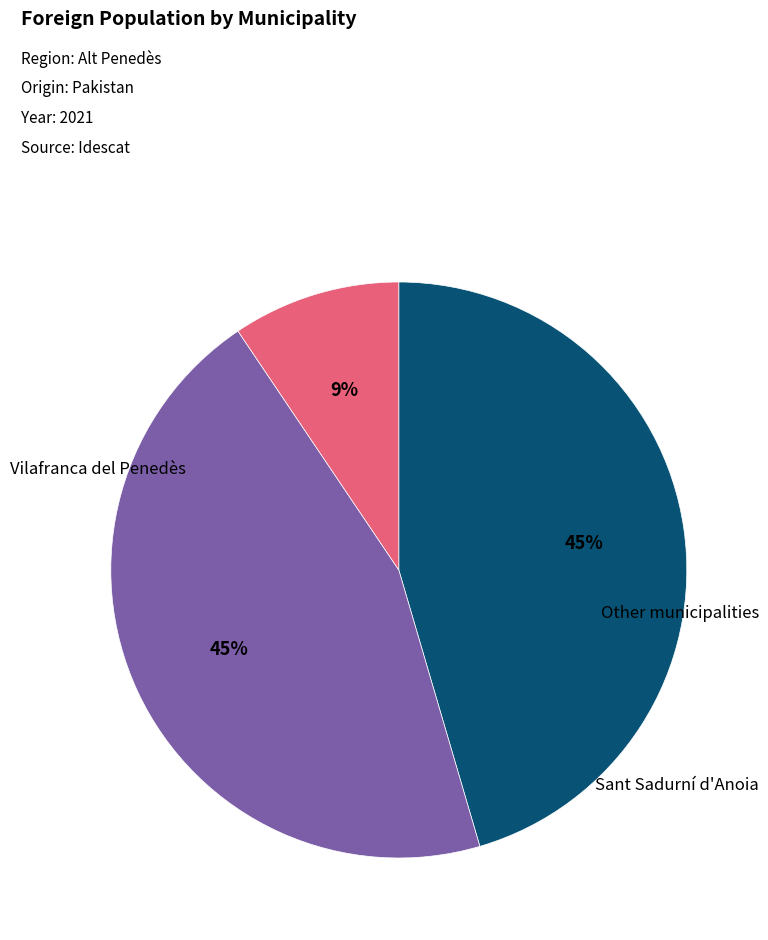

Does any single category account for the majority?

No